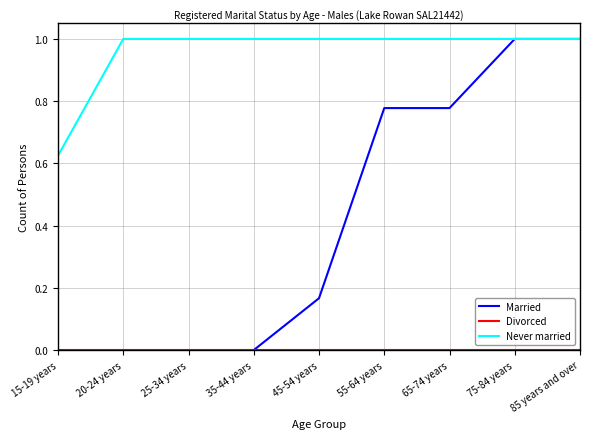

What is the difference between the highest and lowest values at 25-34 years?

1.0